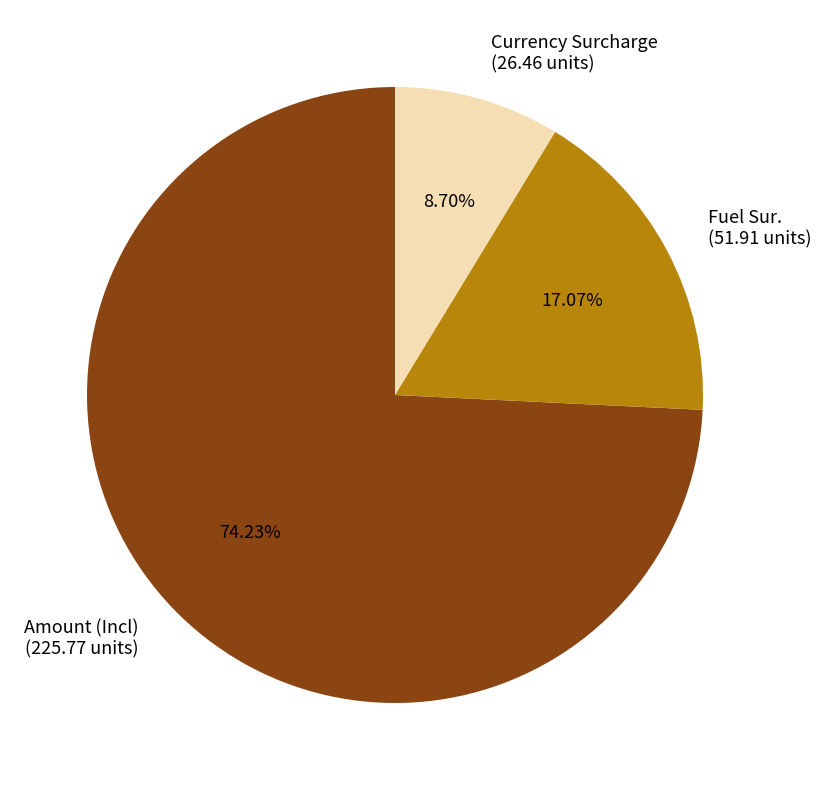

Does any single category account for the majority?

Yes